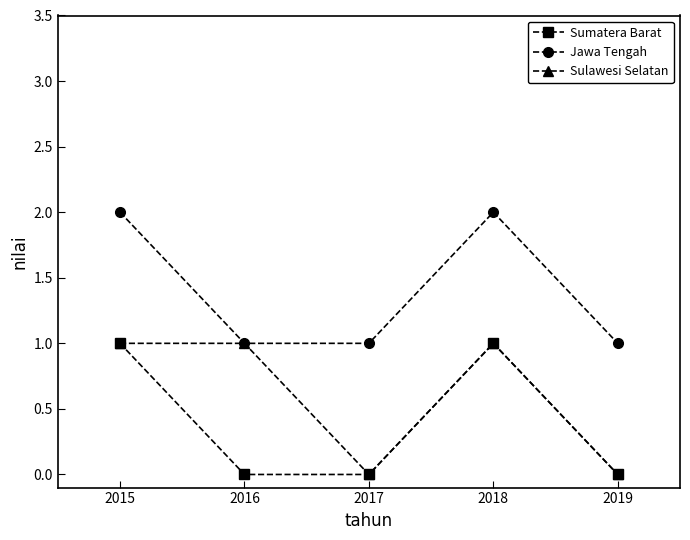

True or false: Sumatera Barat and Jawa Tengah cross at least once.

False